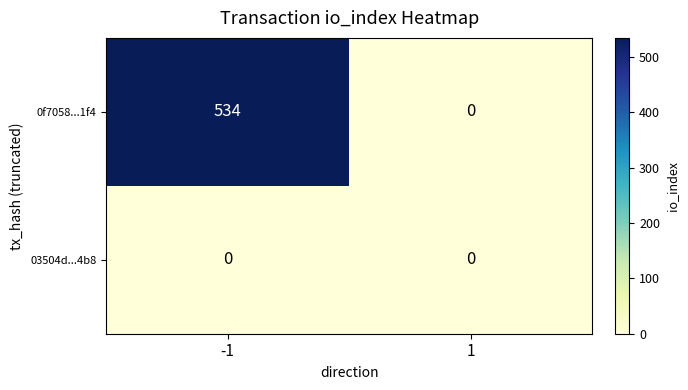

What is the sum of all 0f7058...1f4 values?

534